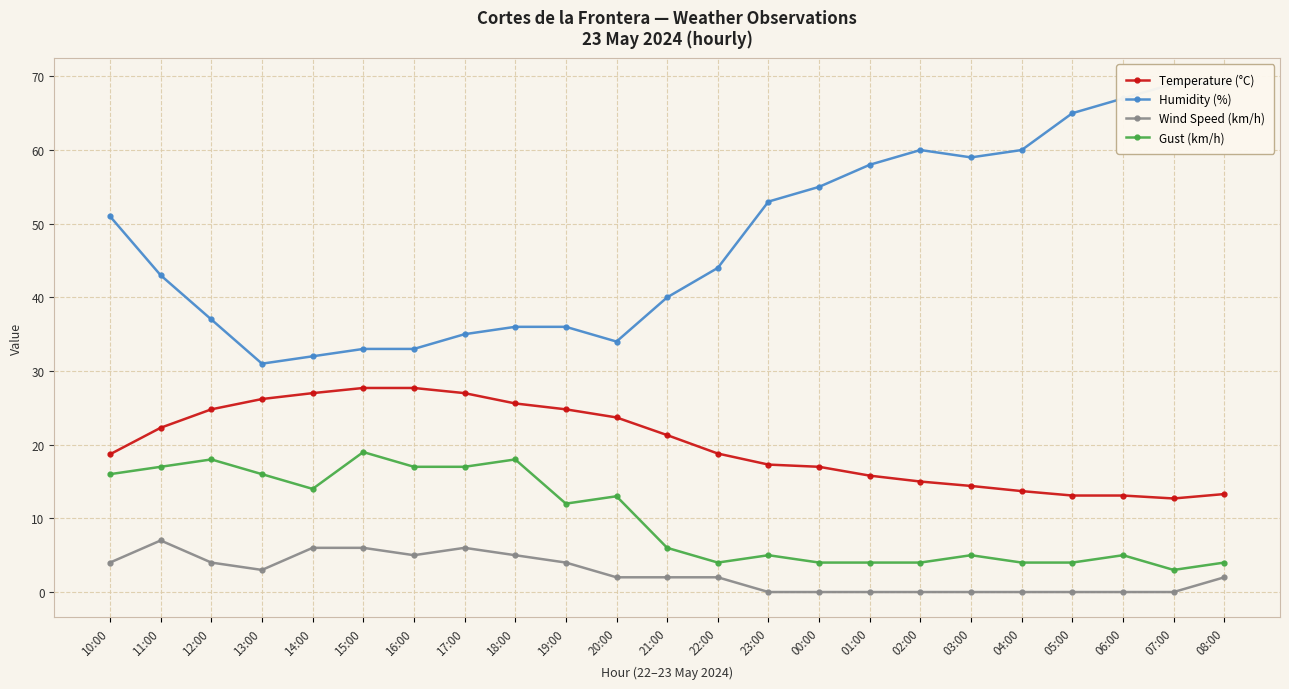

True or false: Temperature (°C) has a value of 13.7 at 04:00.

True